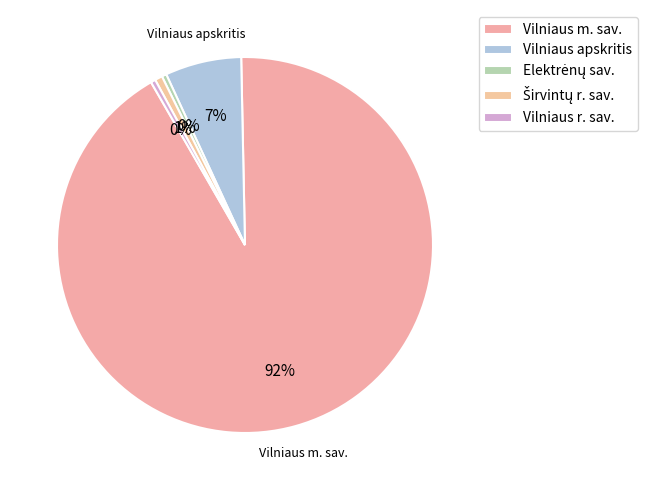

How many segments does this pie chart have?

5